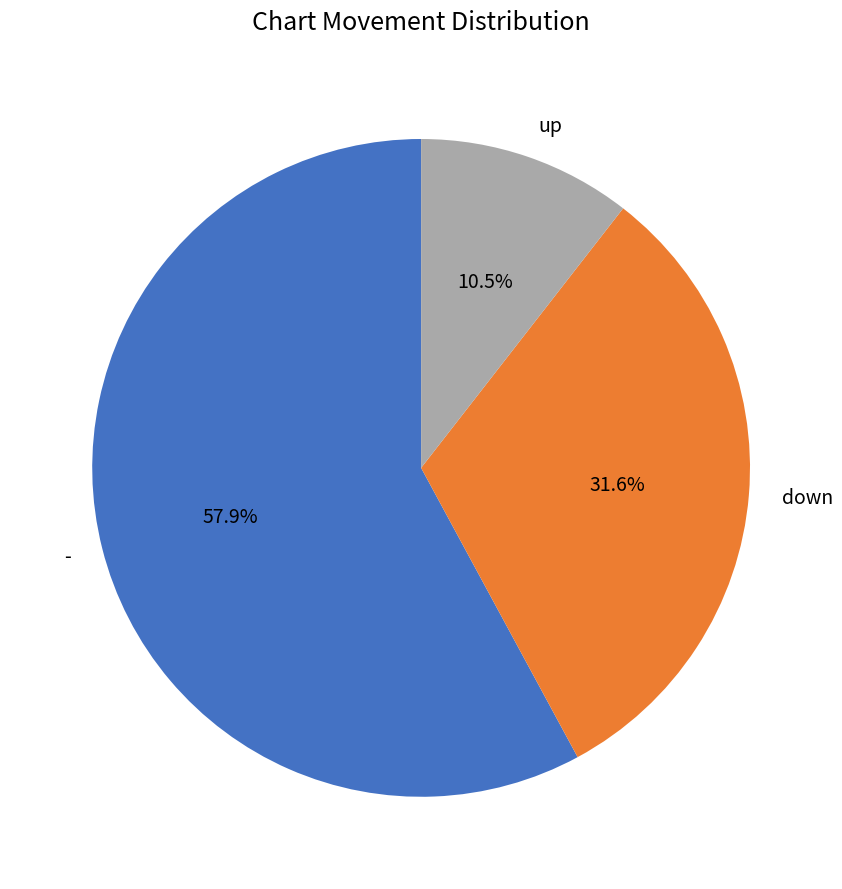

What is the majority slice?

-